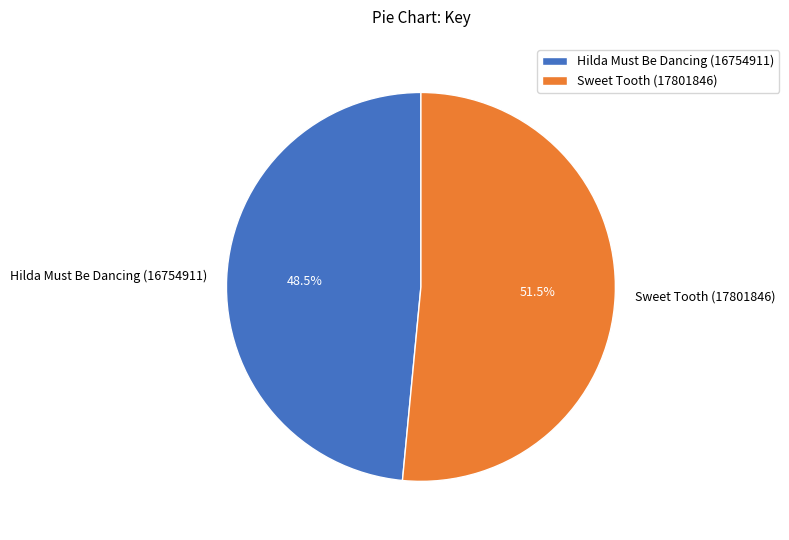

Is it true that Sweet Tooth (17801846) is 46% of the pie?

False